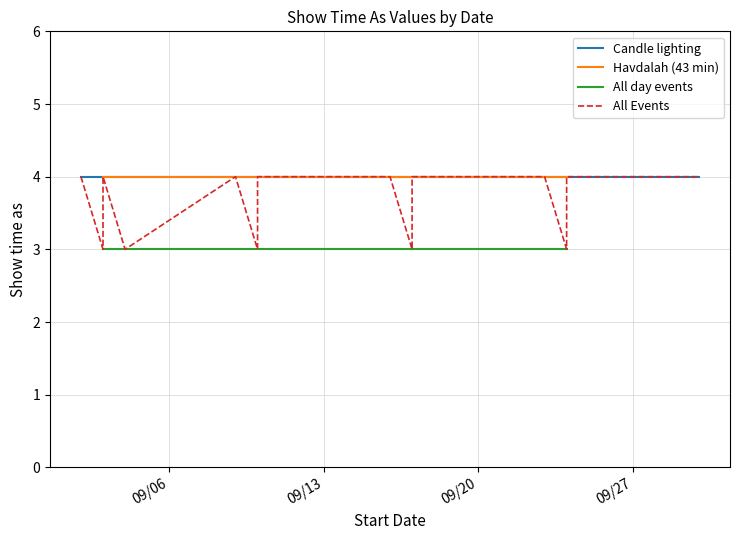

What is the greatest value displayed?

4